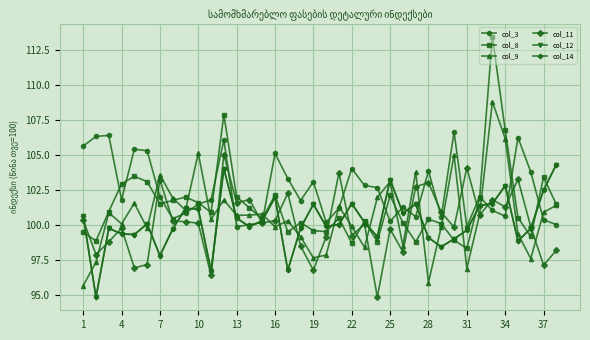

True or false: col_14 has more than 2 interior local peaks.

True